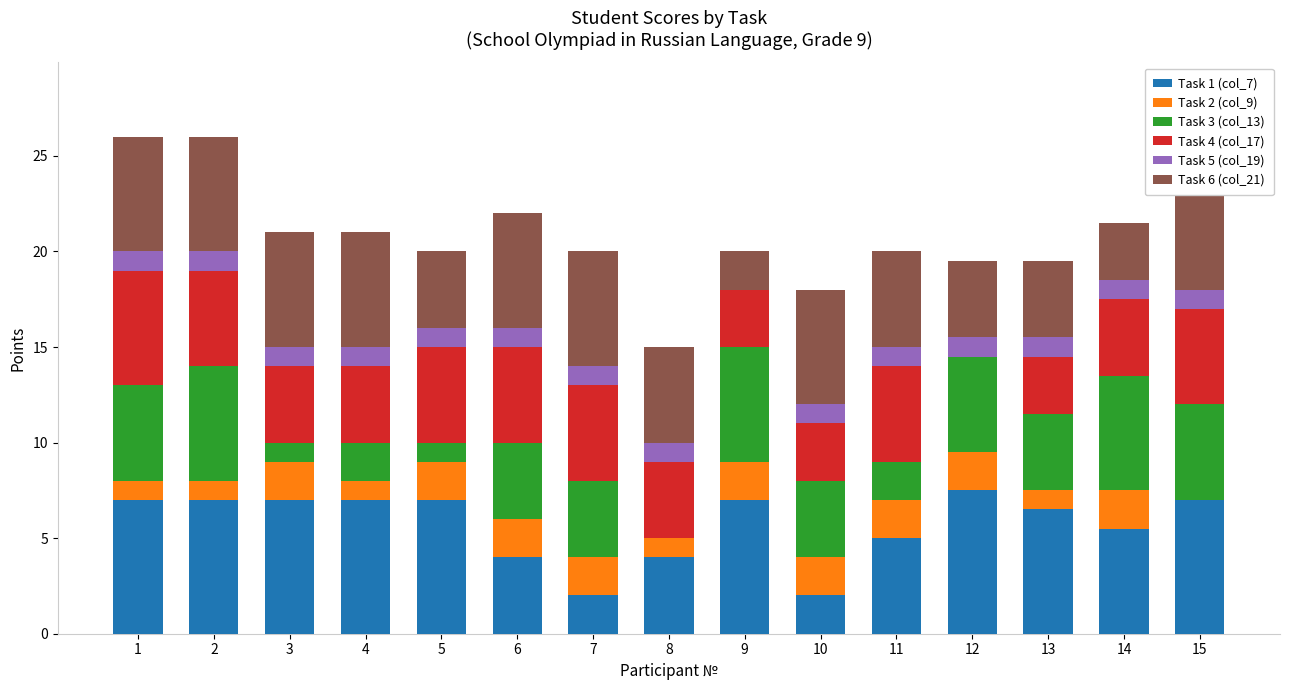

Which series changed the most between 6 and 13?

Task 1 (col_7)